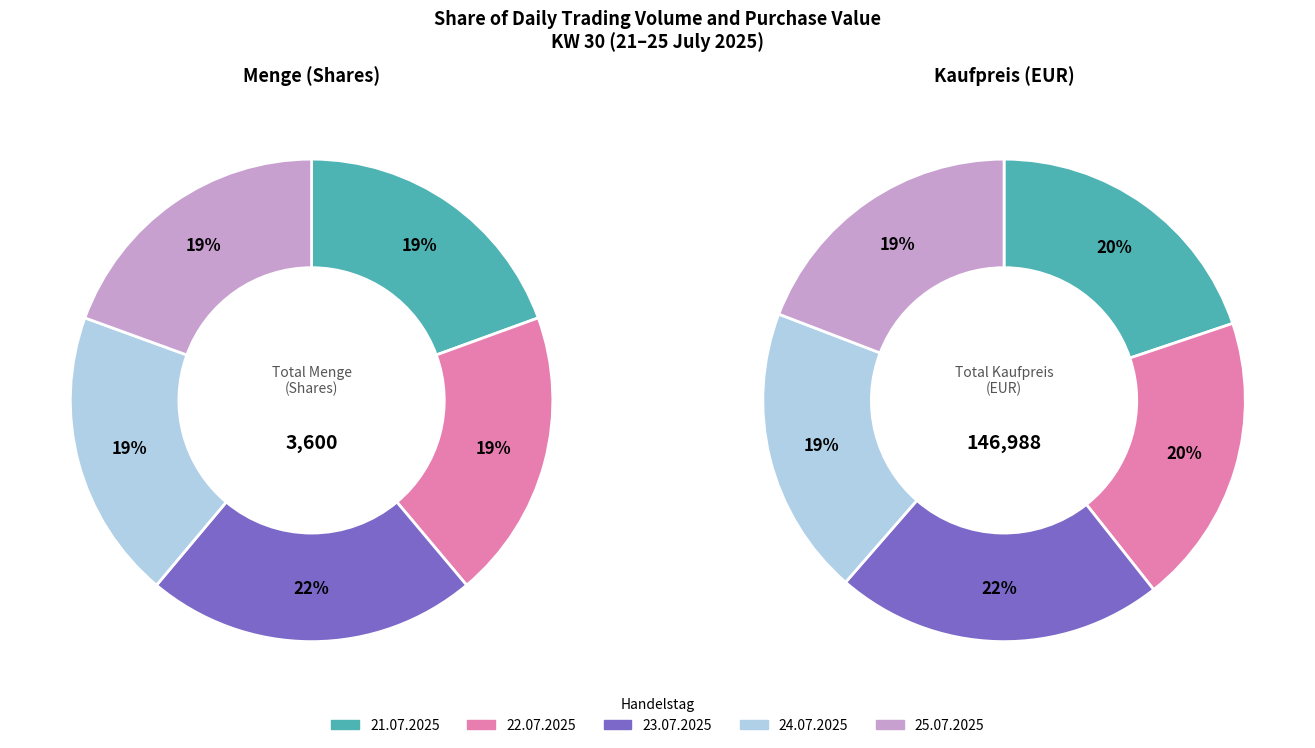

Which category has the smallest portion of the pie?

21.07.2025